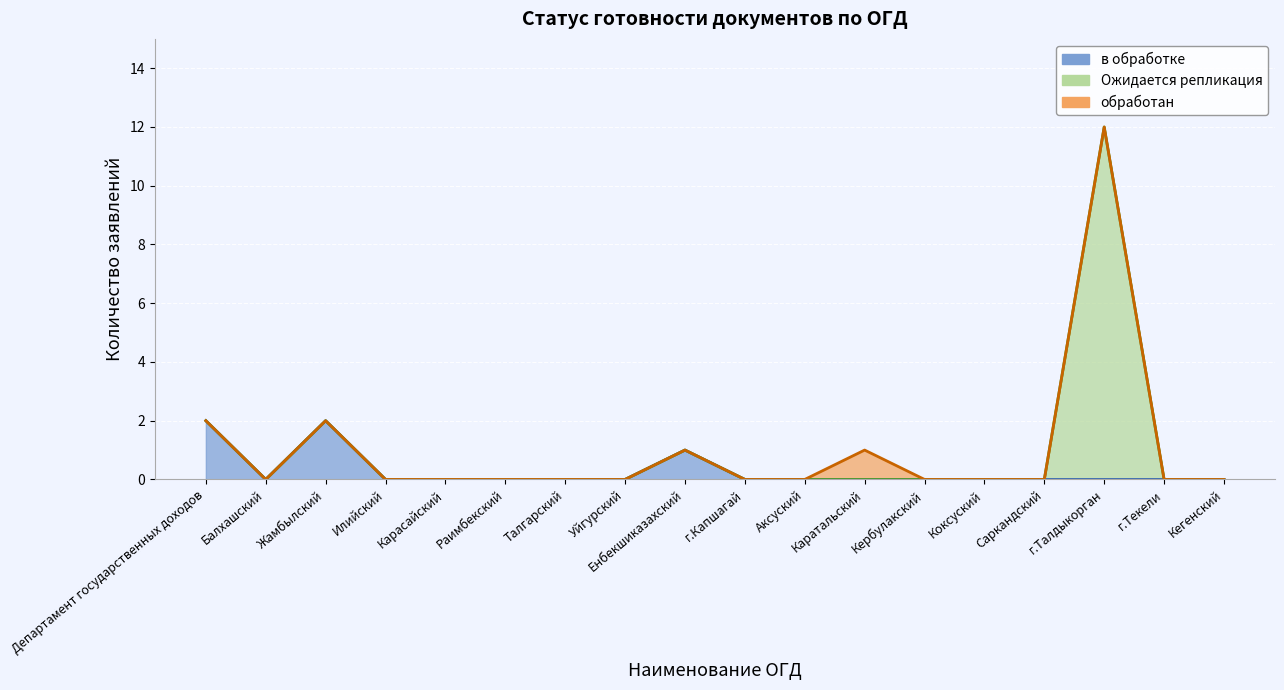

What is the maximum value shown in the chart?

12